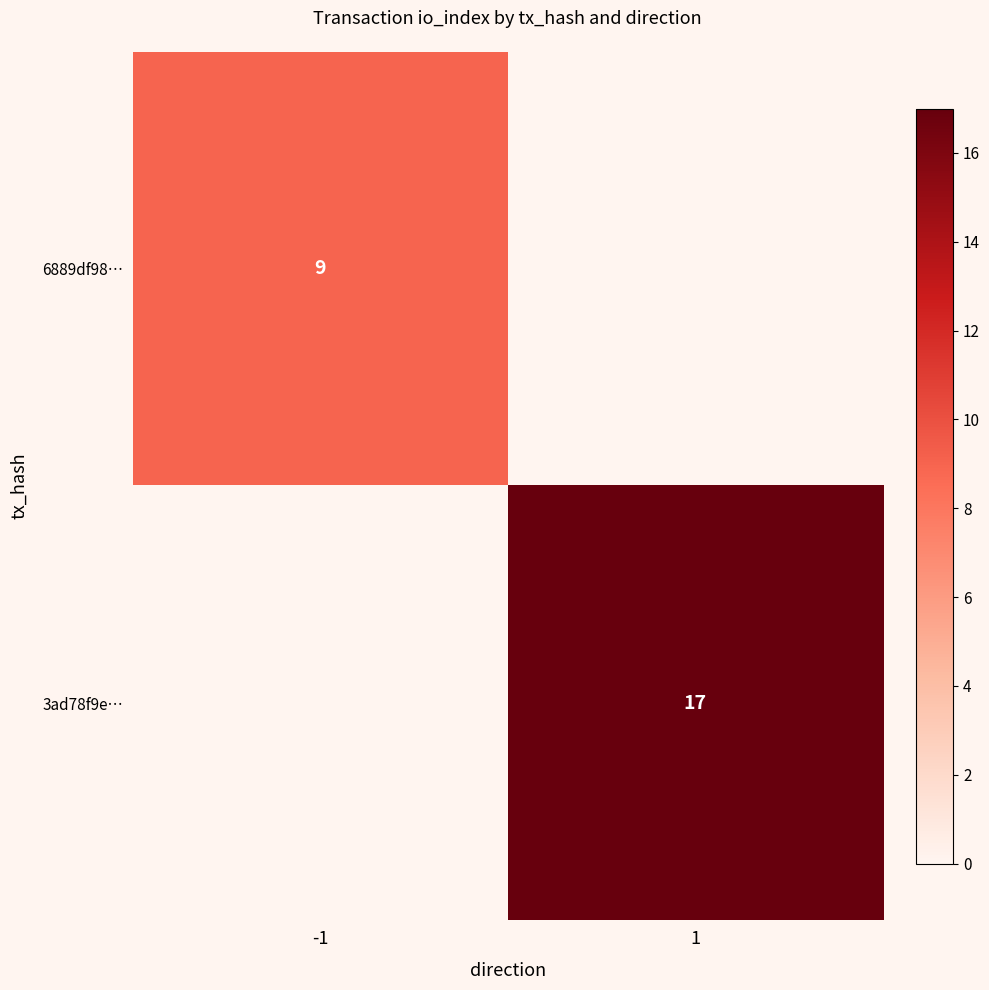

Rank the series by their maximum value, from lowest to highest.

6889df98…, 3ad78f9e…